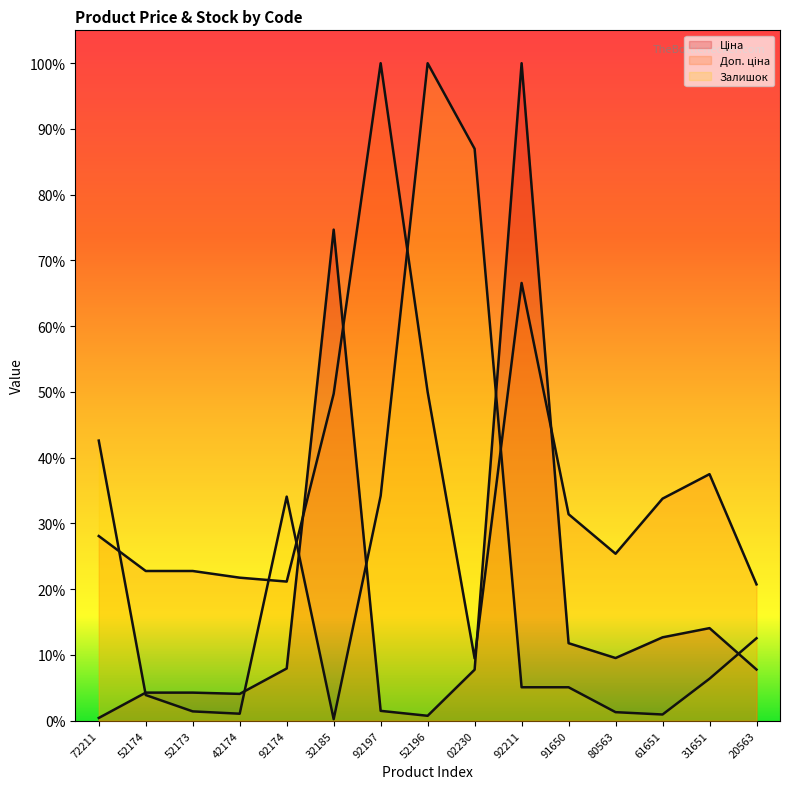

Does the chart display data point markers on the line(s)?

No